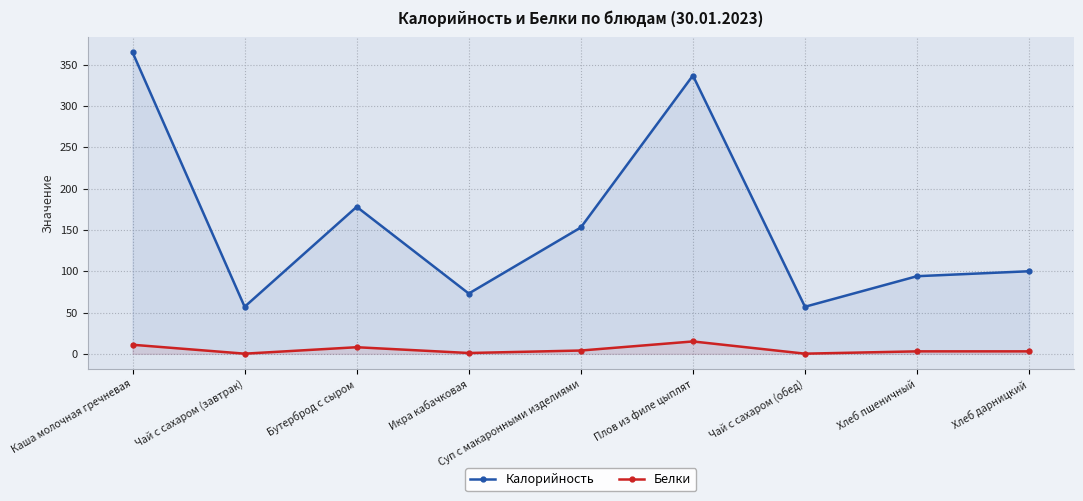

What are all the series names shown in the legend?

Калорийность, Белки